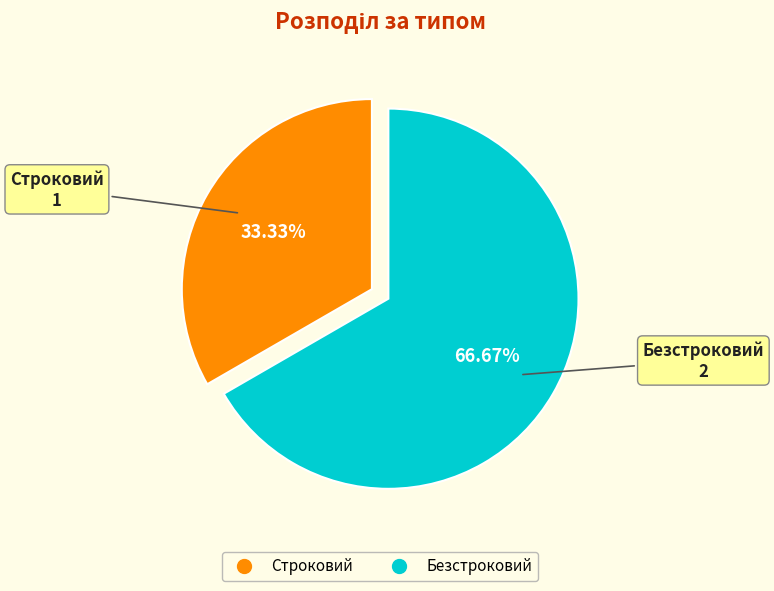

Which category has the smallest portion of the pie?

Строковий